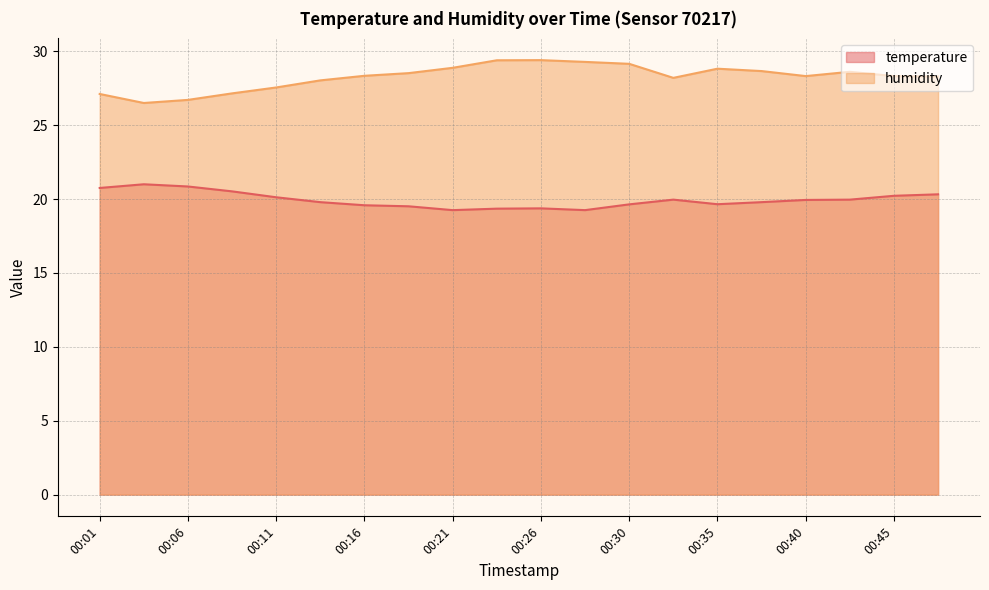

Reading left to right, what are all the values shown in this chart?

temperature: 00:01=20.8	00:04=21.0	00:06=20.9	00:08=20.5	00:11=20.1	00:13=19.8	00:16=19.6	00:18=19.5	00:21=19.2	00:23=19.4	00:26=19.4	00:28=19.2	00:30=19.6	00:33=20.0	00:35=19.6	00:38=19.8	00:40=19.9	00:43=20.0	00:45=20.2	00:47=20.3
humidity: 00:01=27.1	00:04=26.5	00:06=26.7	00:08=27.1	00:11=27.6	00:13=28.0	00:16=28.3	00:18=28.5	00:21=28.9	00:23=29.4	00:26=29.4	00:28=29.3	00:30=29.1	00:33=28.2	00:35=28.8	00:38=28.7	00:40=28.3	00:43=28.6	00:45=28.3	00:47=28.3